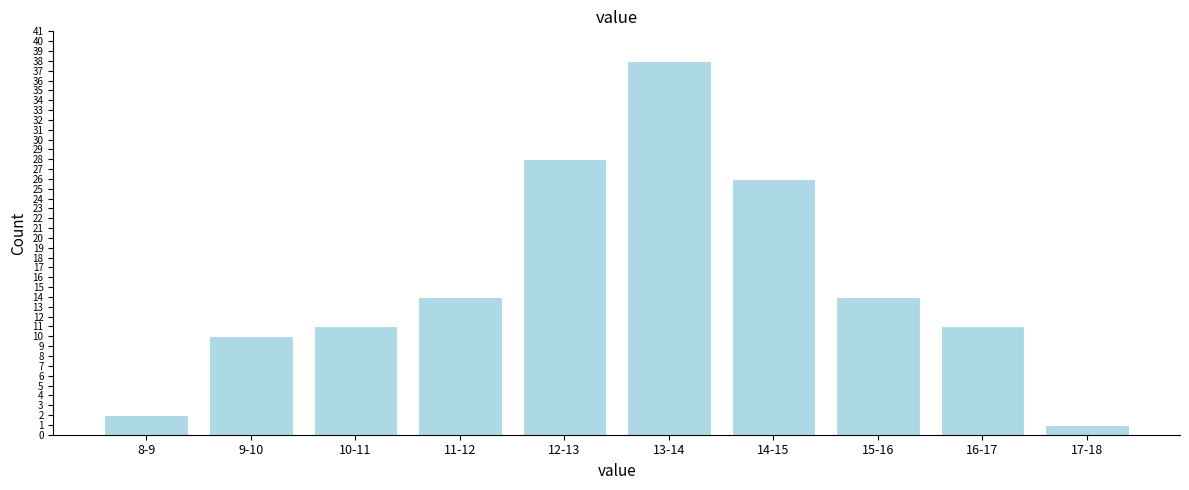

Reading right to left, what are all the values shown in this chart?

1	11	14	26	38	28	14	11	10	2